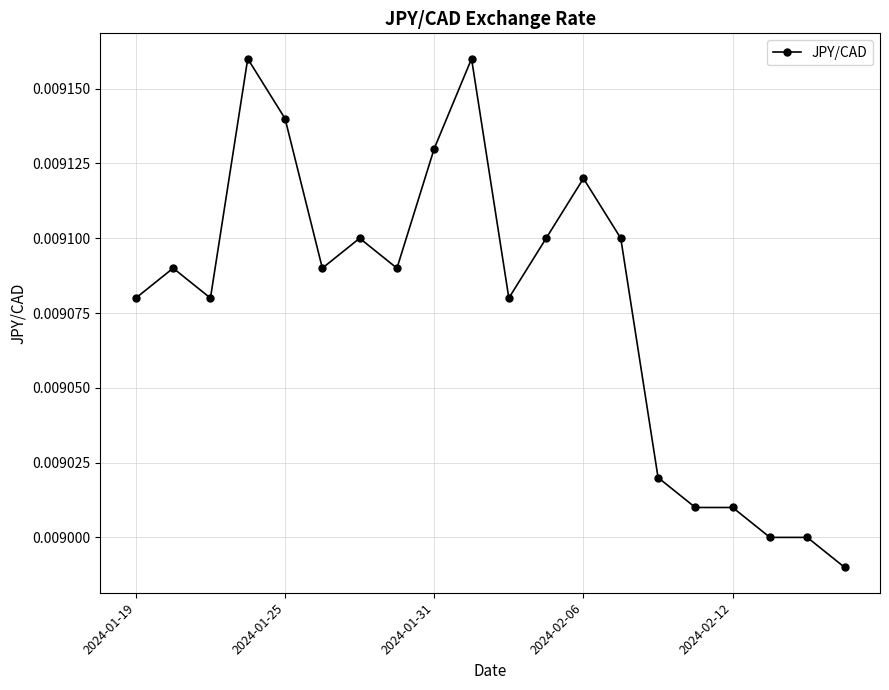

True or false: there are more than 2 points higher than both neighbors.

True